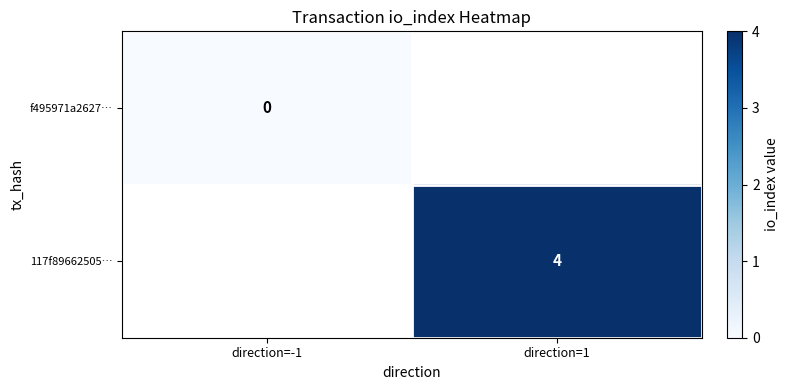

The value of 117f89662505… at direction=1 is 1. True or false?

False